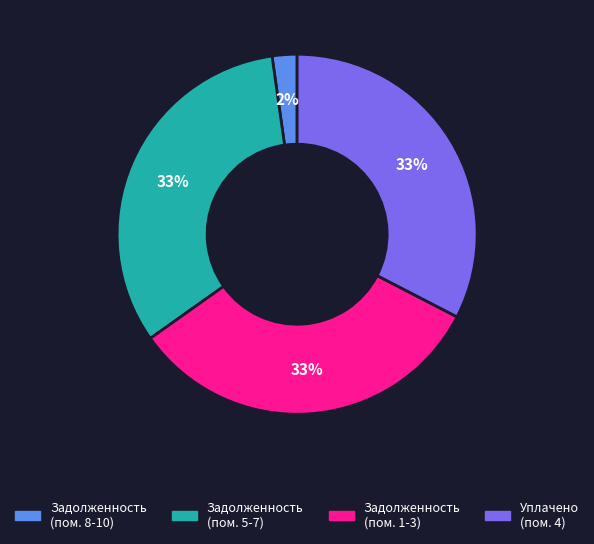

How many slices are in this pie chart?

4